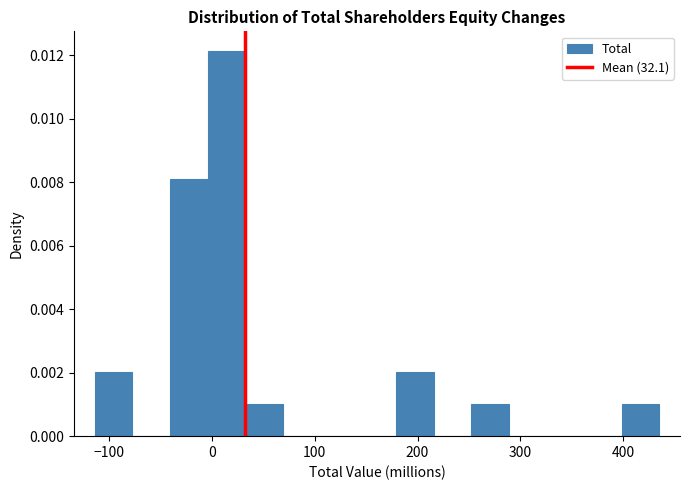

Read against the x-axis, roughly where is the centre of the tallest bar?

10